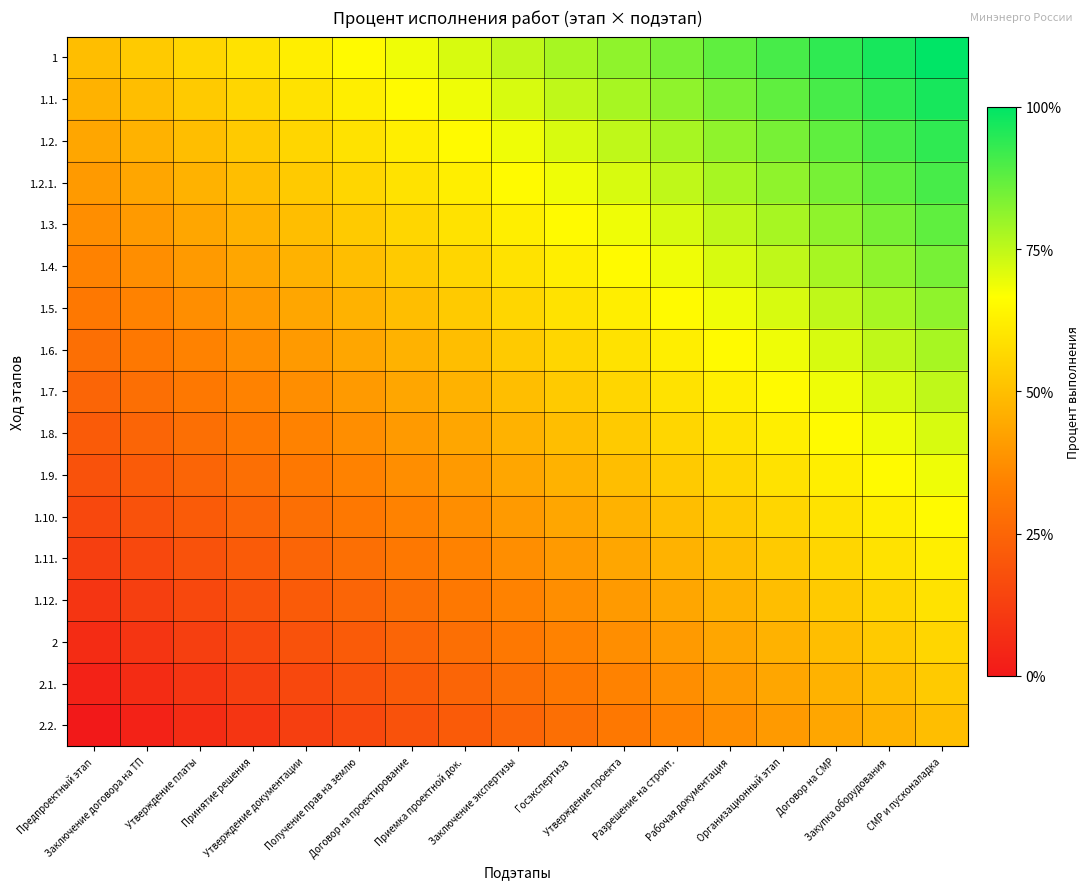

At which category is the sum across all series the highest?

СМР и пусконаладка